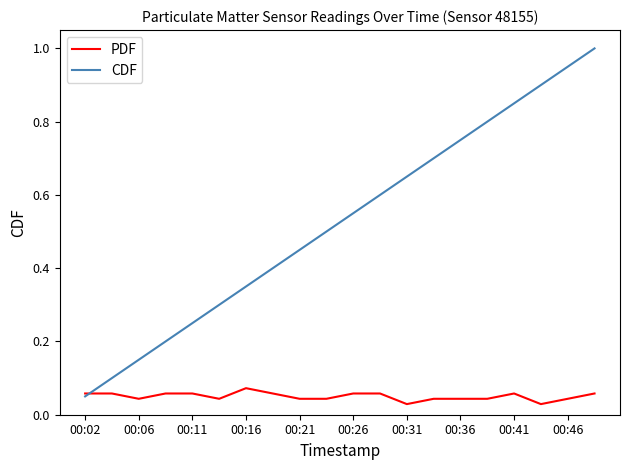

What is the maximum value shown in the chart?

1.0